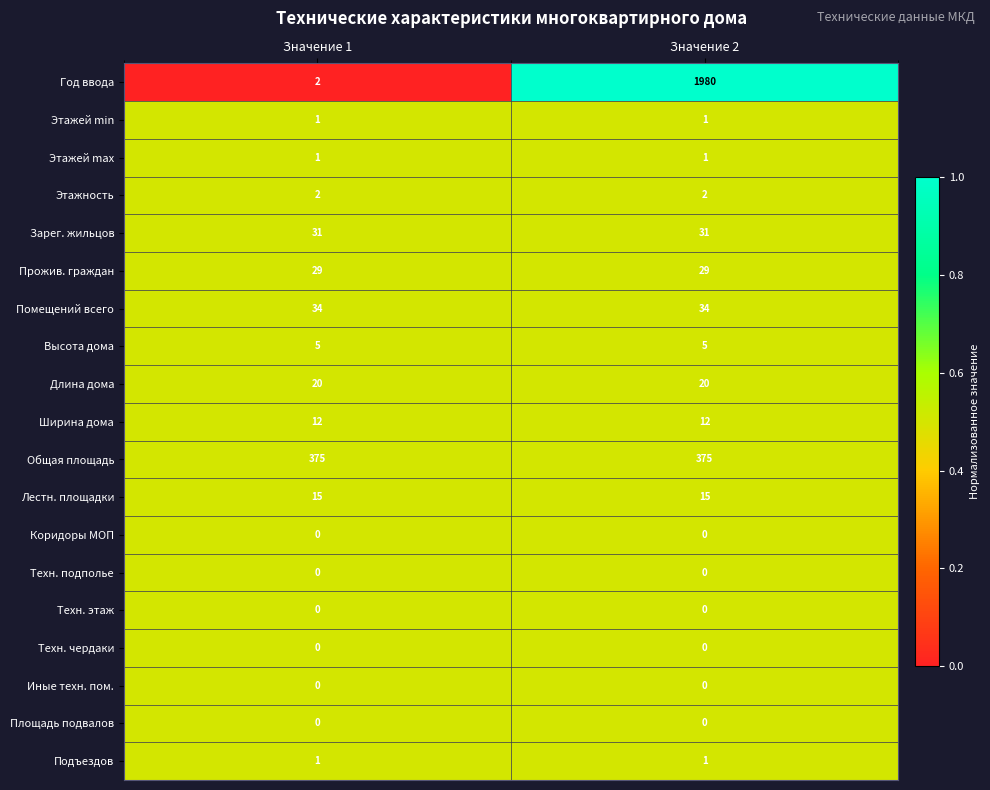

What is the maximum value shown in the chart?

1980